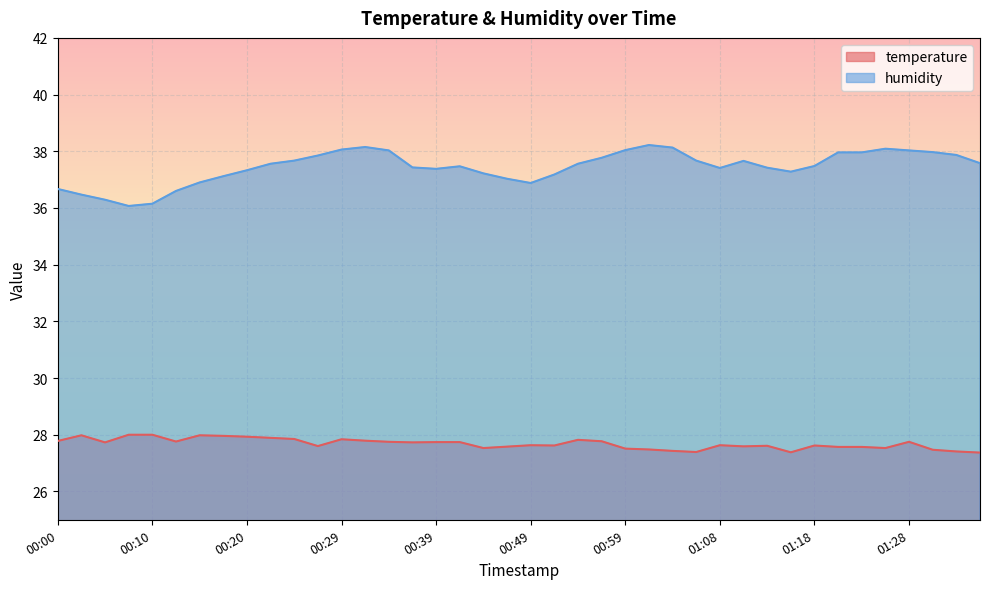

Which category has the highest value in the temperature series?

00:08